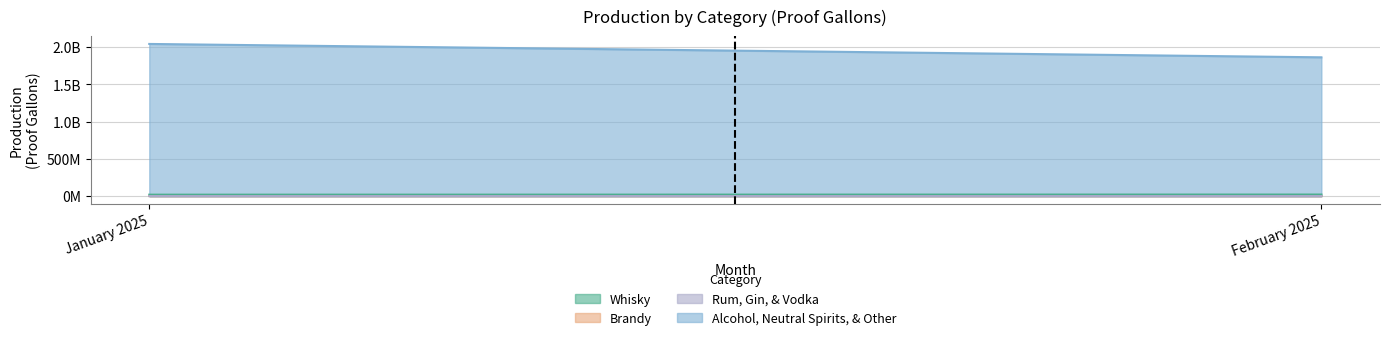

What is the lowest value of the Alcohol, Neutral Spirits, & Other series?

1863747732